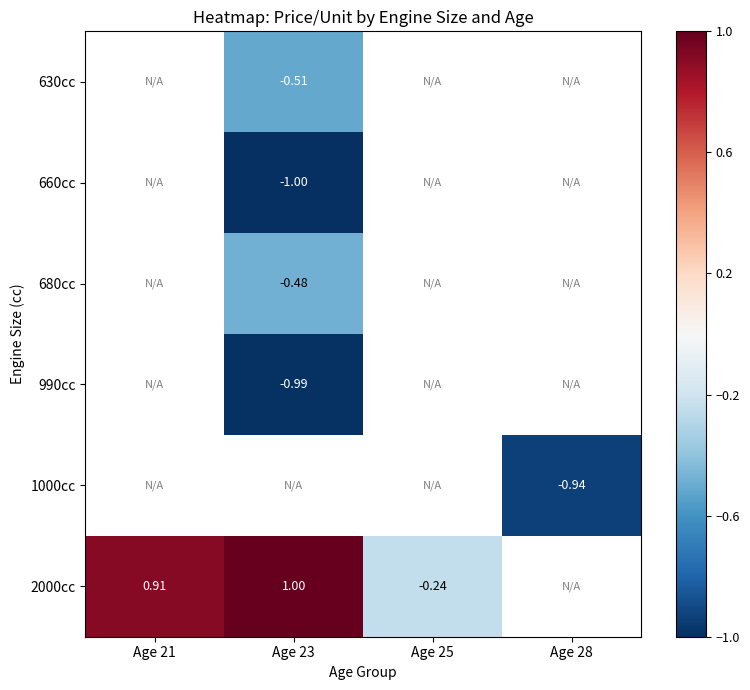

Which label corresponds to the largest value in the chart?

Age 23